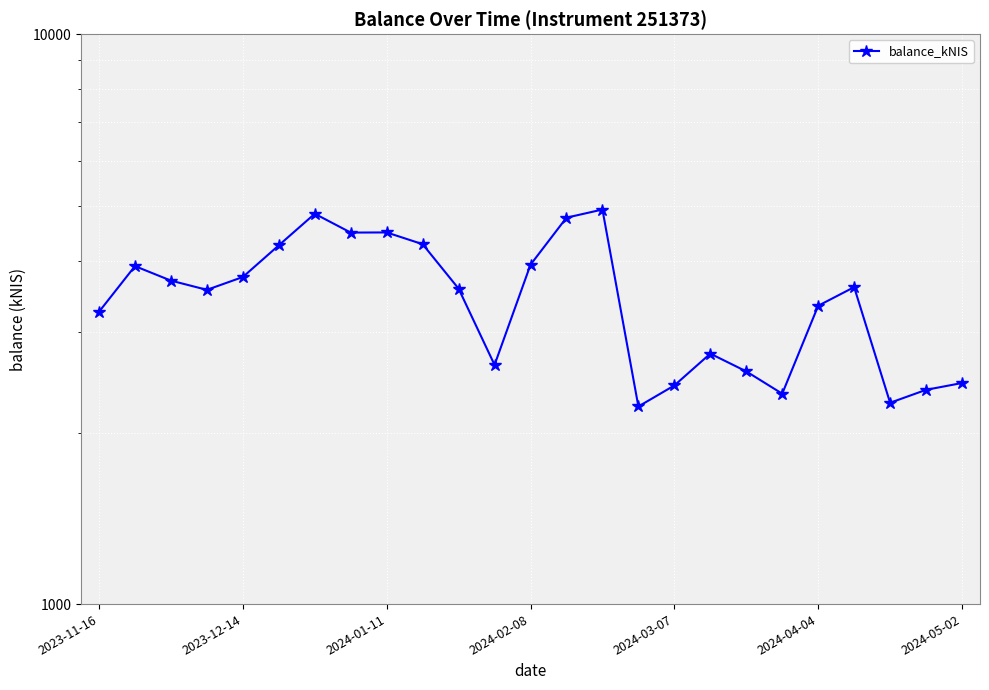

What is the smallest value displayed?

2221.9